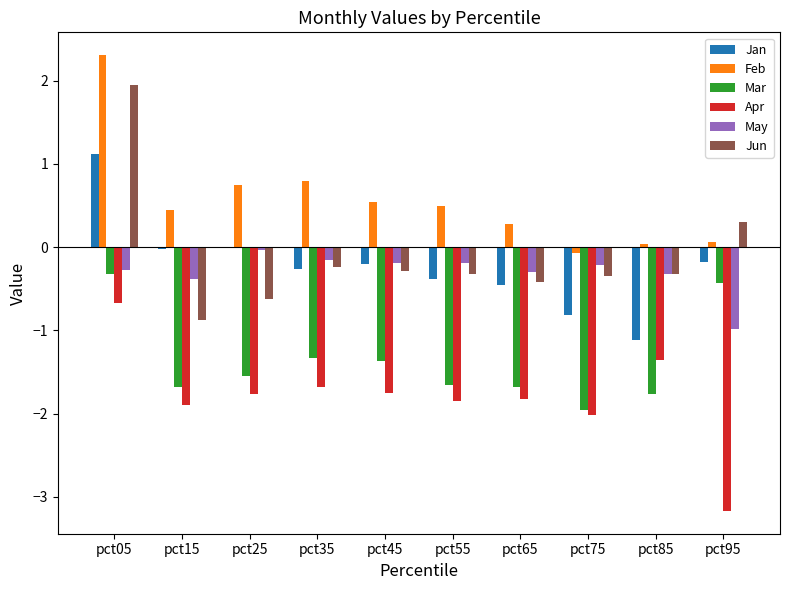

Which label corresponds to the largest value in the chart?

pct05